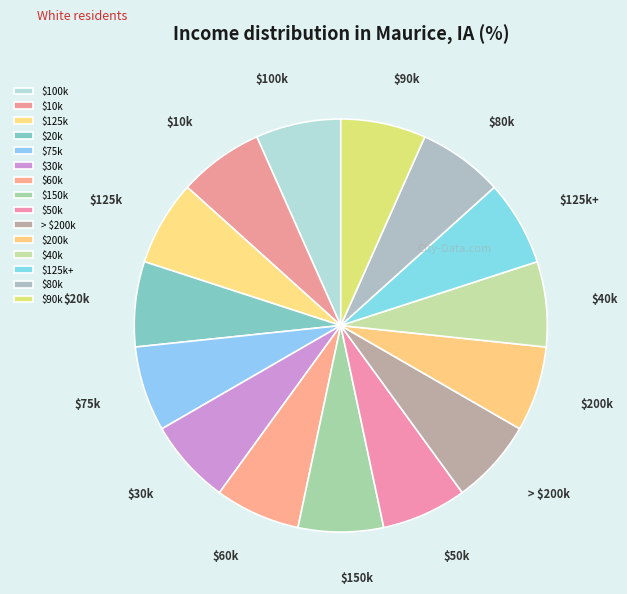

Does any single category account for the majority?

No